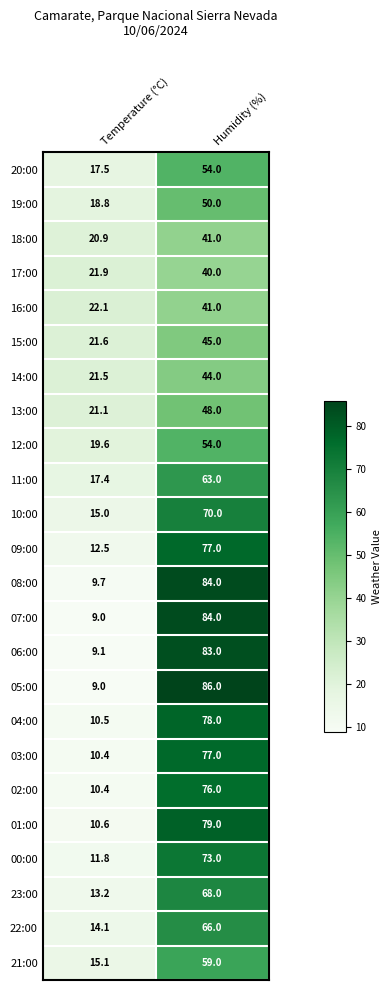

What is the maximum value for 21:00?

59.0